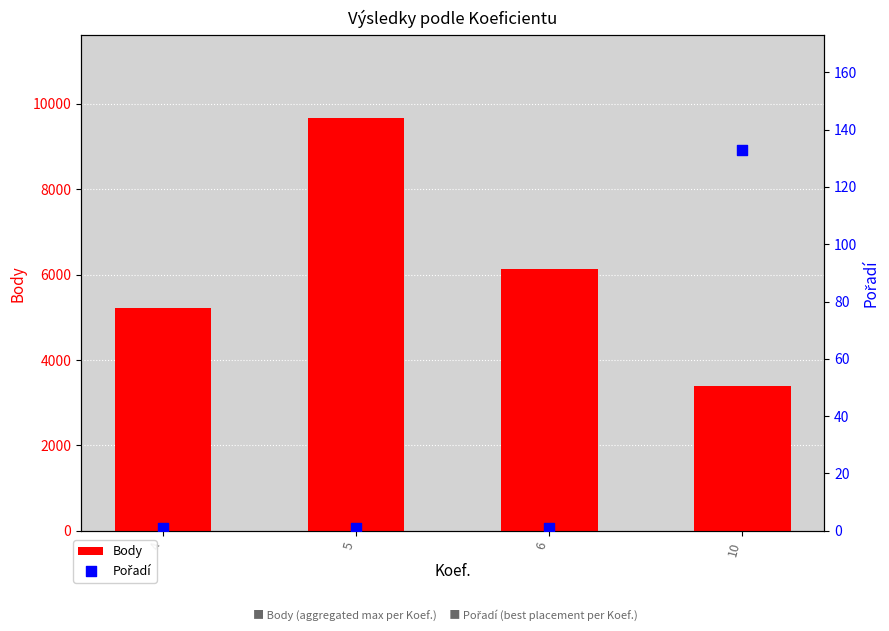

Which series reaches the maximum Y coordinate?

Body